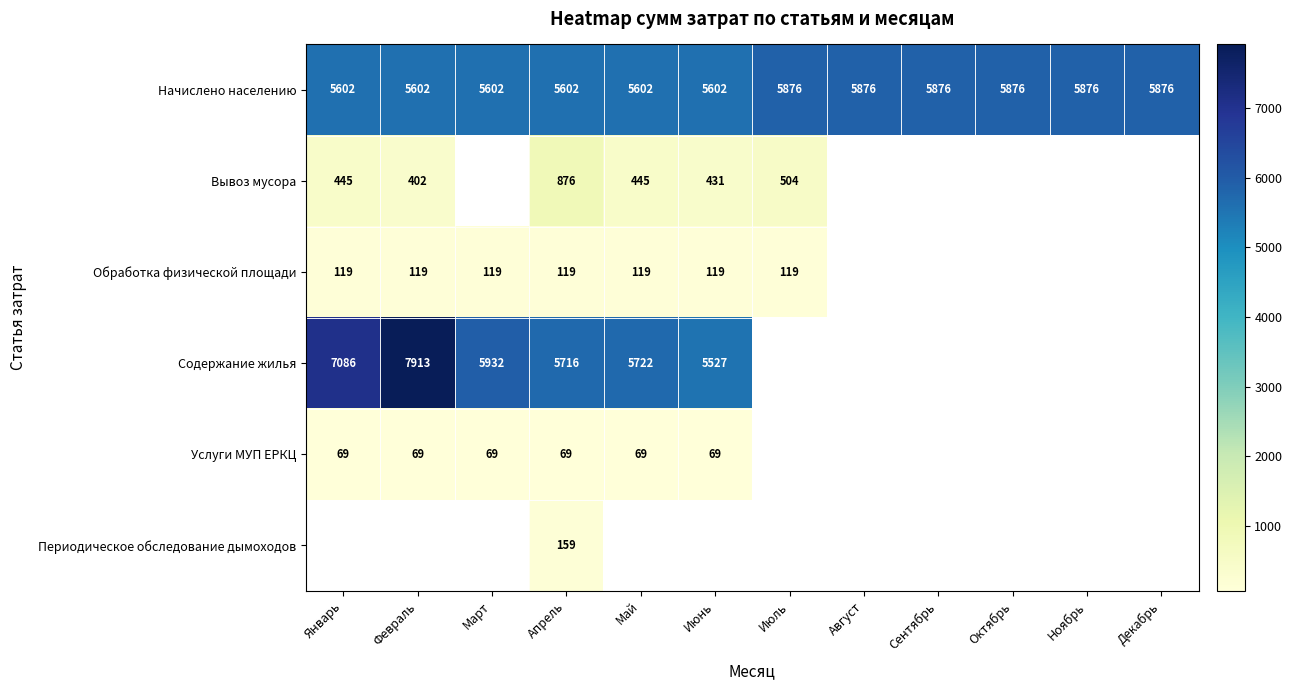

How many data points in Начислено населению are above 5876?

6